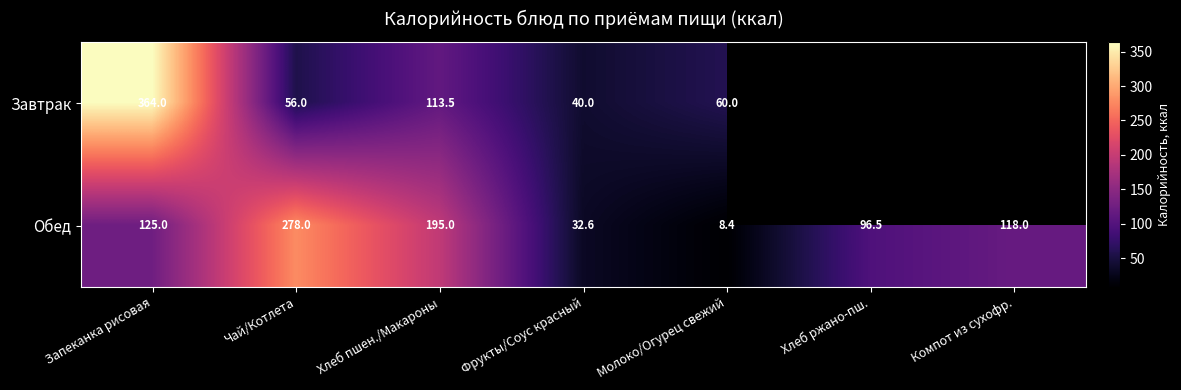

What is the total value across all series at Запеканка рисовая?

489.0